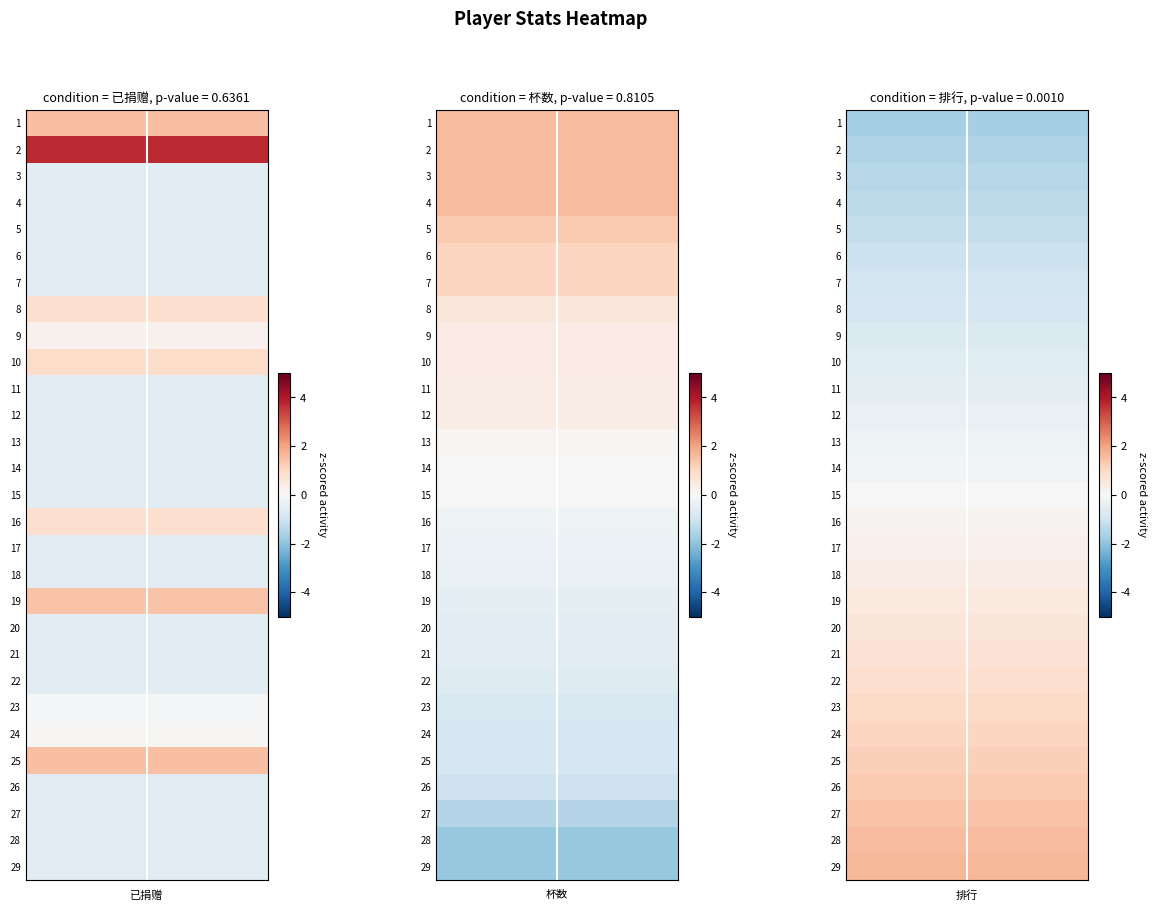

How many categories are shown in the chart?

20